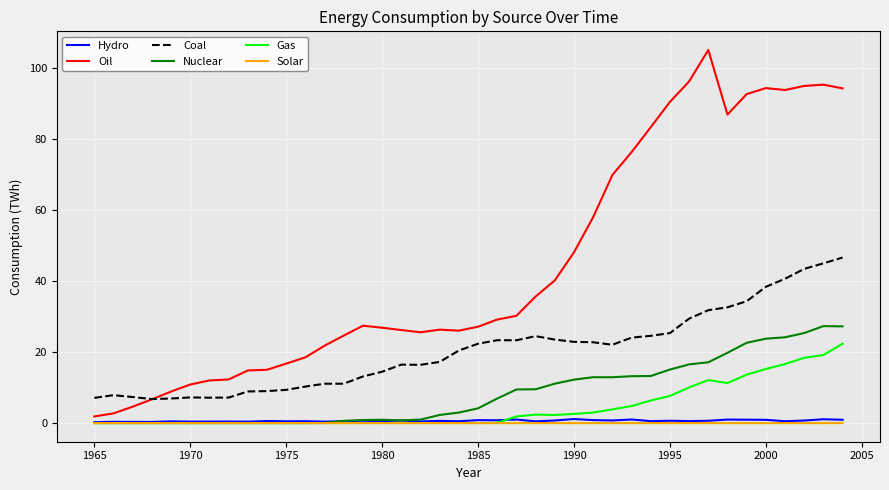

What is the maximum value shown in the chart?

105.2